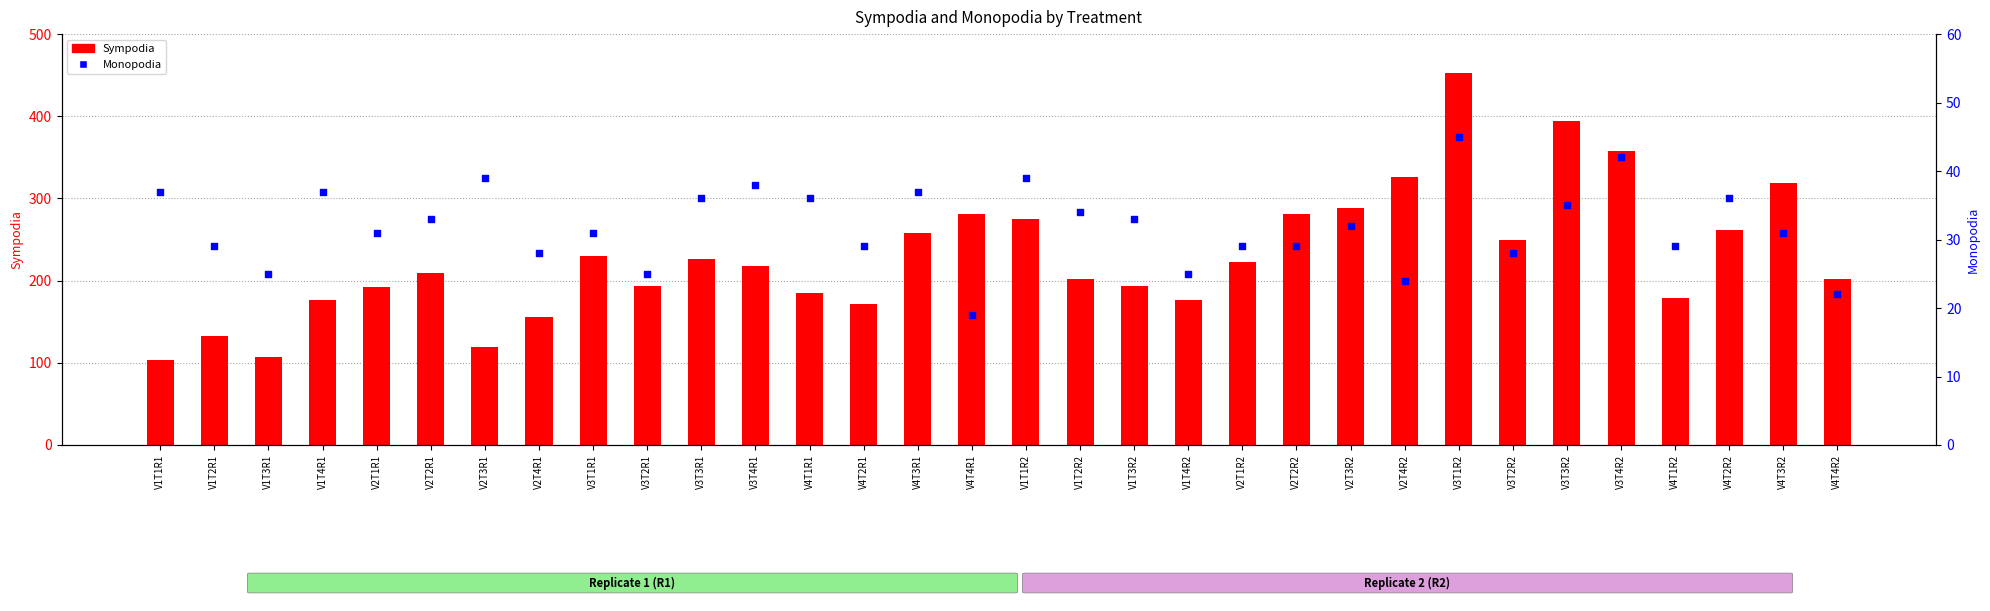

Which series has the largest total across all categories?

Sympodia